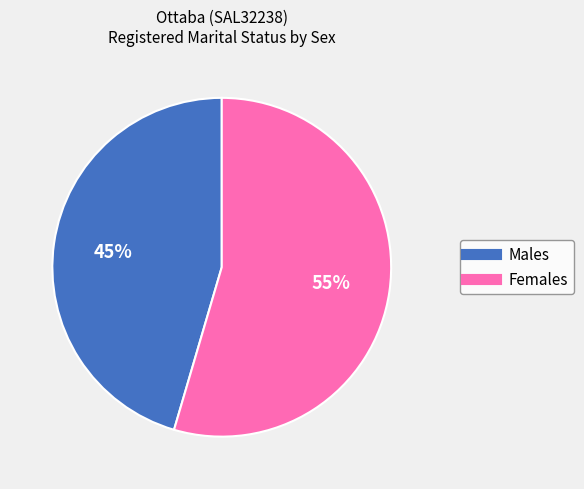

Which has a higher value, Males or Females?

Females